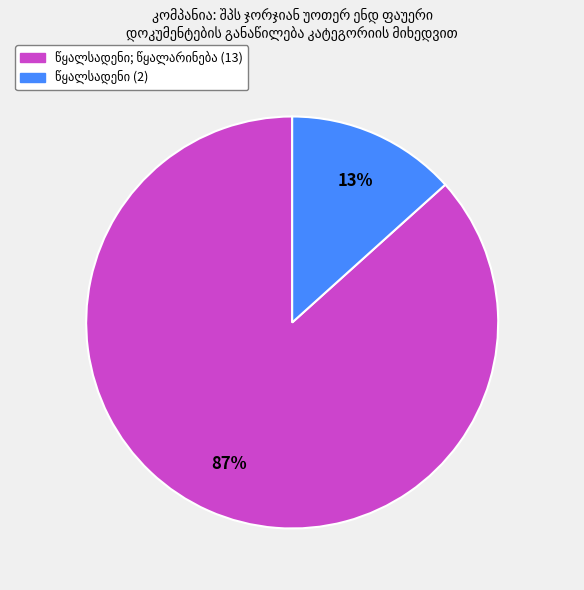

To the nearest percent, what is the average slice percentage?

50%